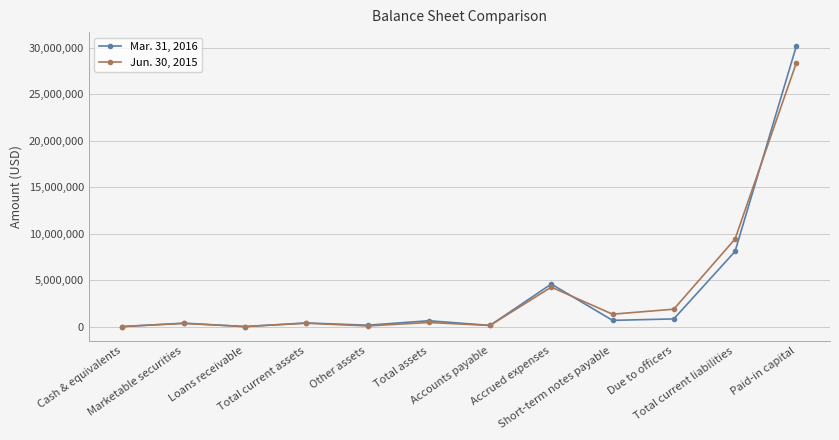

What is the average value of the Mar. 31, 2016 series?

3840980